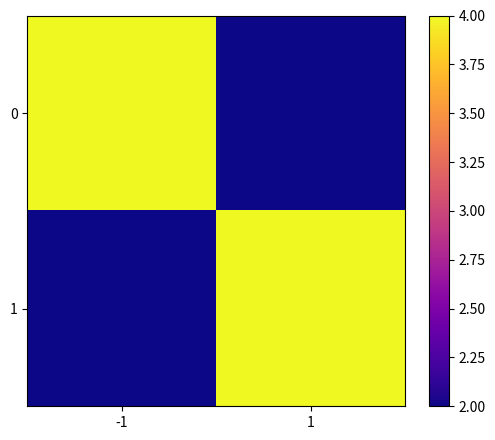

Reading right to left, what are all the values shown in this chart?

0: 1=2	-1=4
1: 1=4	-1=2